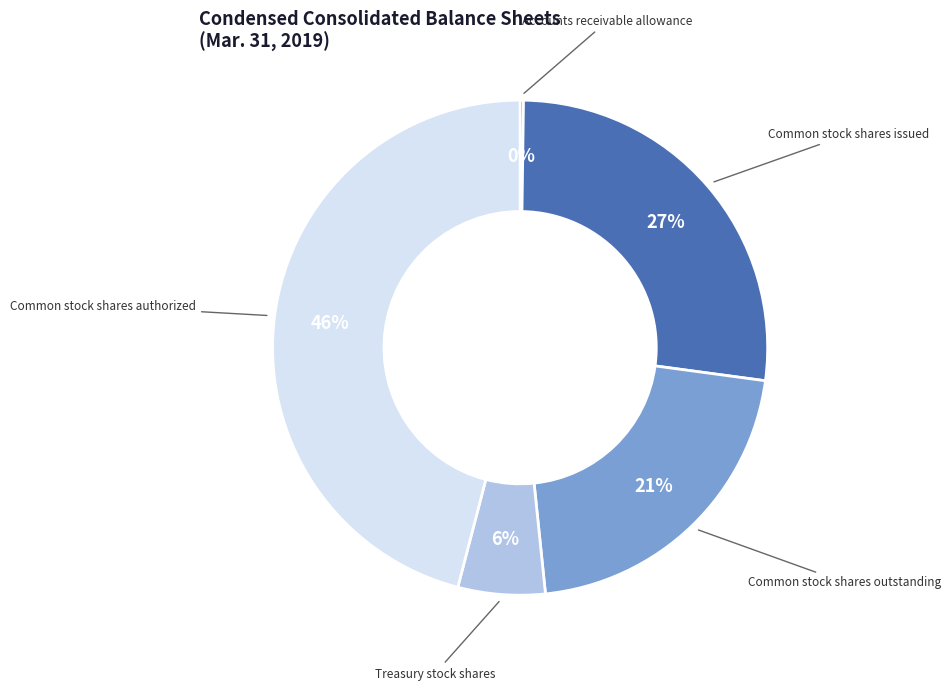

Is there a majority slice in this chart?

No